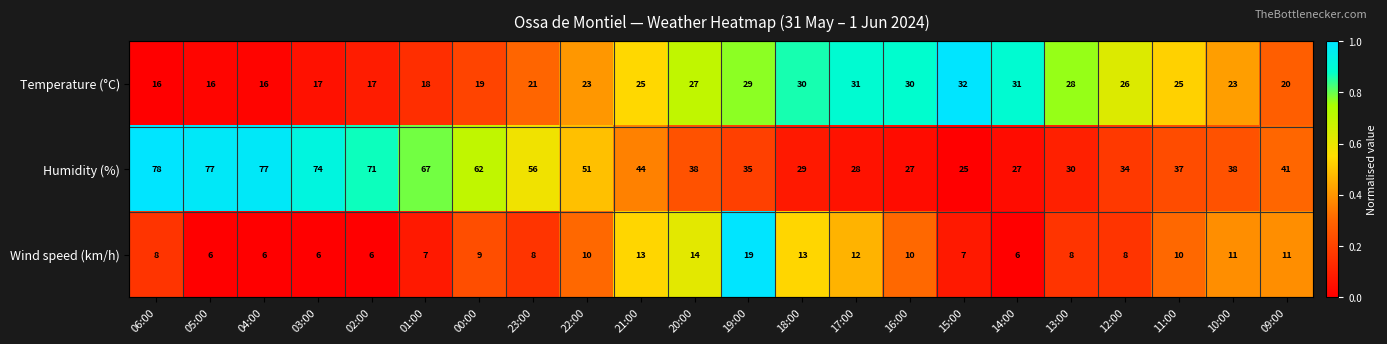

The value of Wind speed (km/h) at 18:00 is 3. True or false?

False